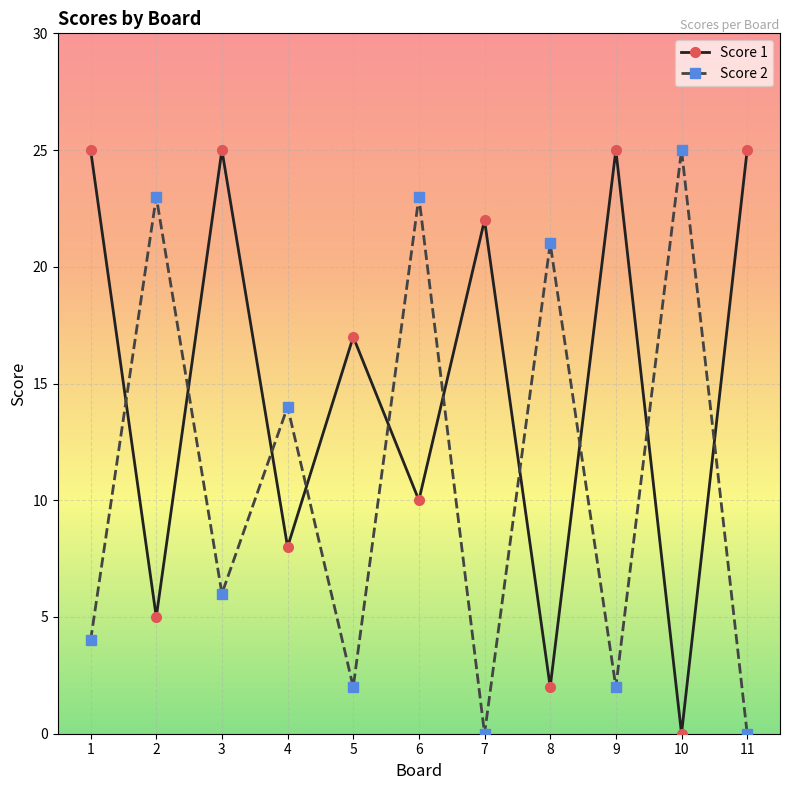

What is the maximum value shown in the chart?

25